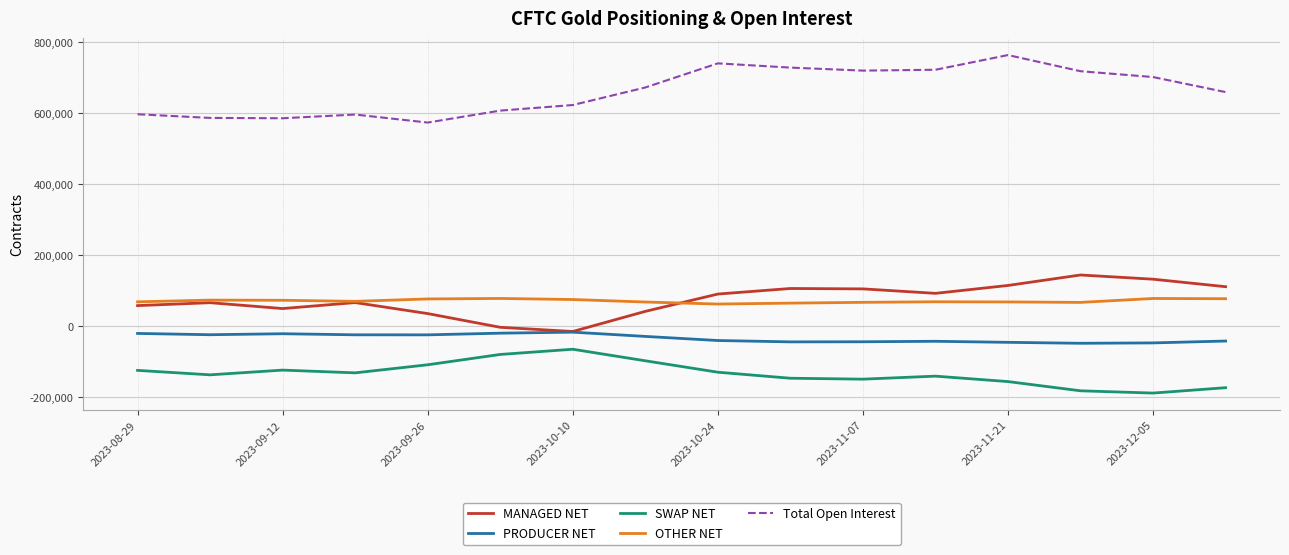

What is the lowest value of the OTHER NET series?

62539